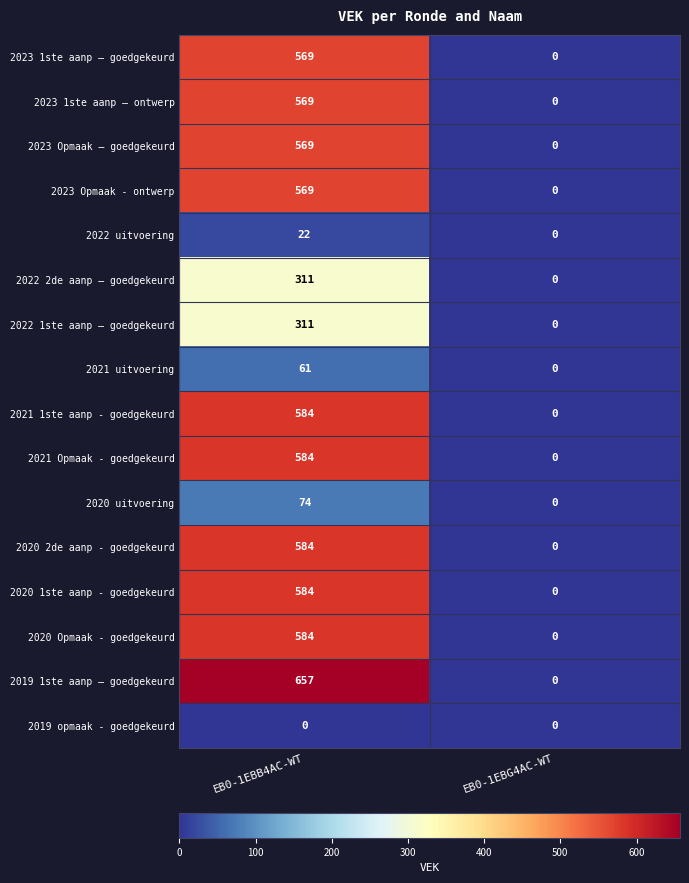

Which series has the largest total across all categories?

2019 1ste aanp – goedgekeurd